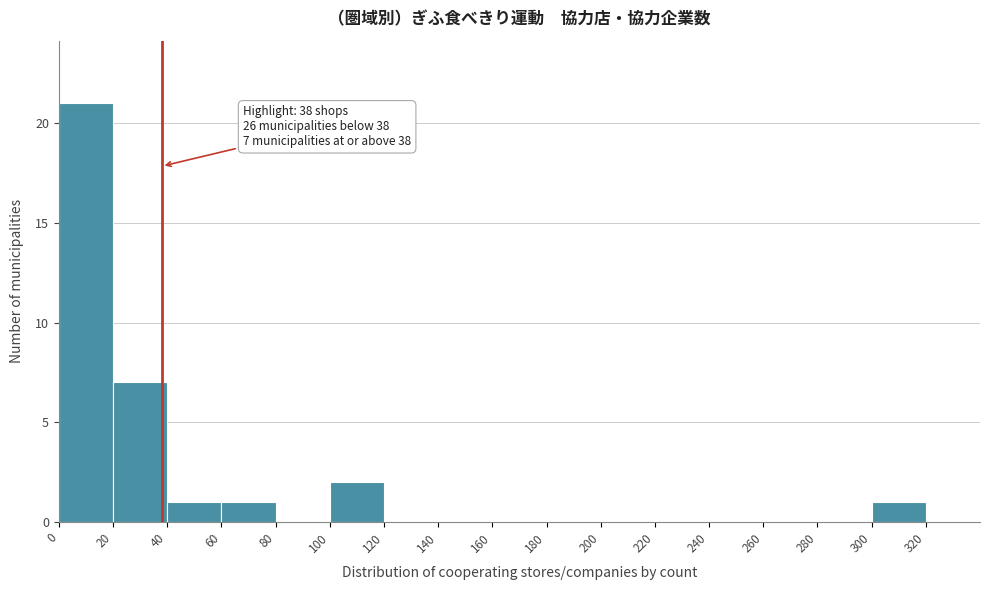

Over which range of the x-axis is the bar tallest?

0 to 20